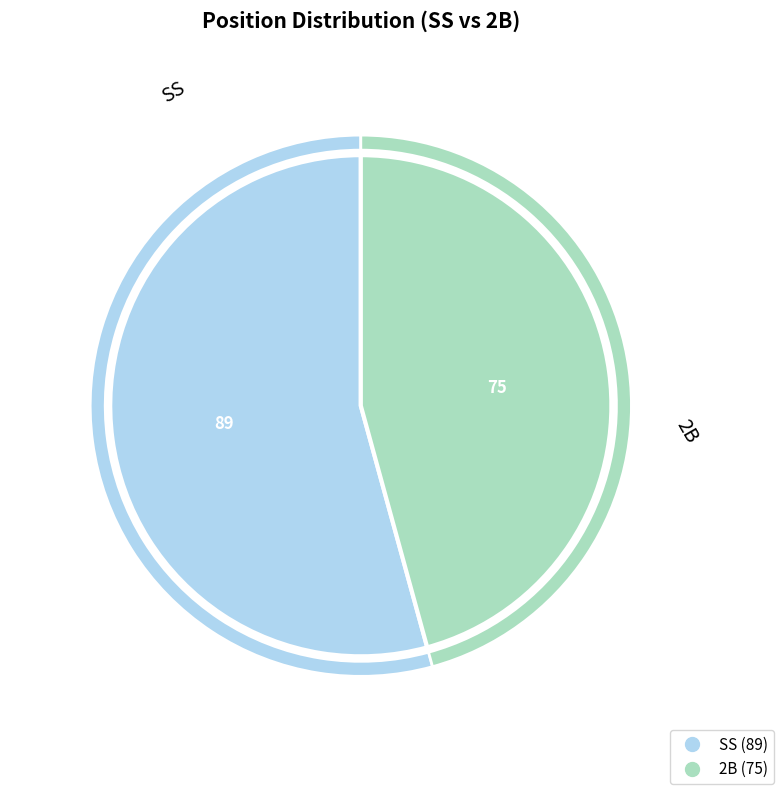

How much of the chart is everything except SS?

45.7%